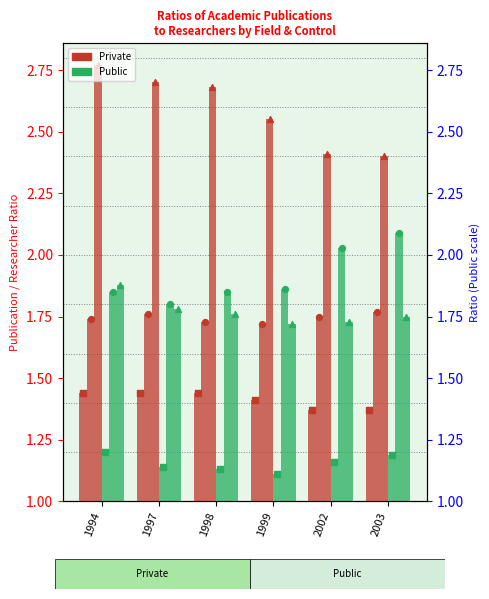

Which series contains the highest Y value?

Private Life sciences